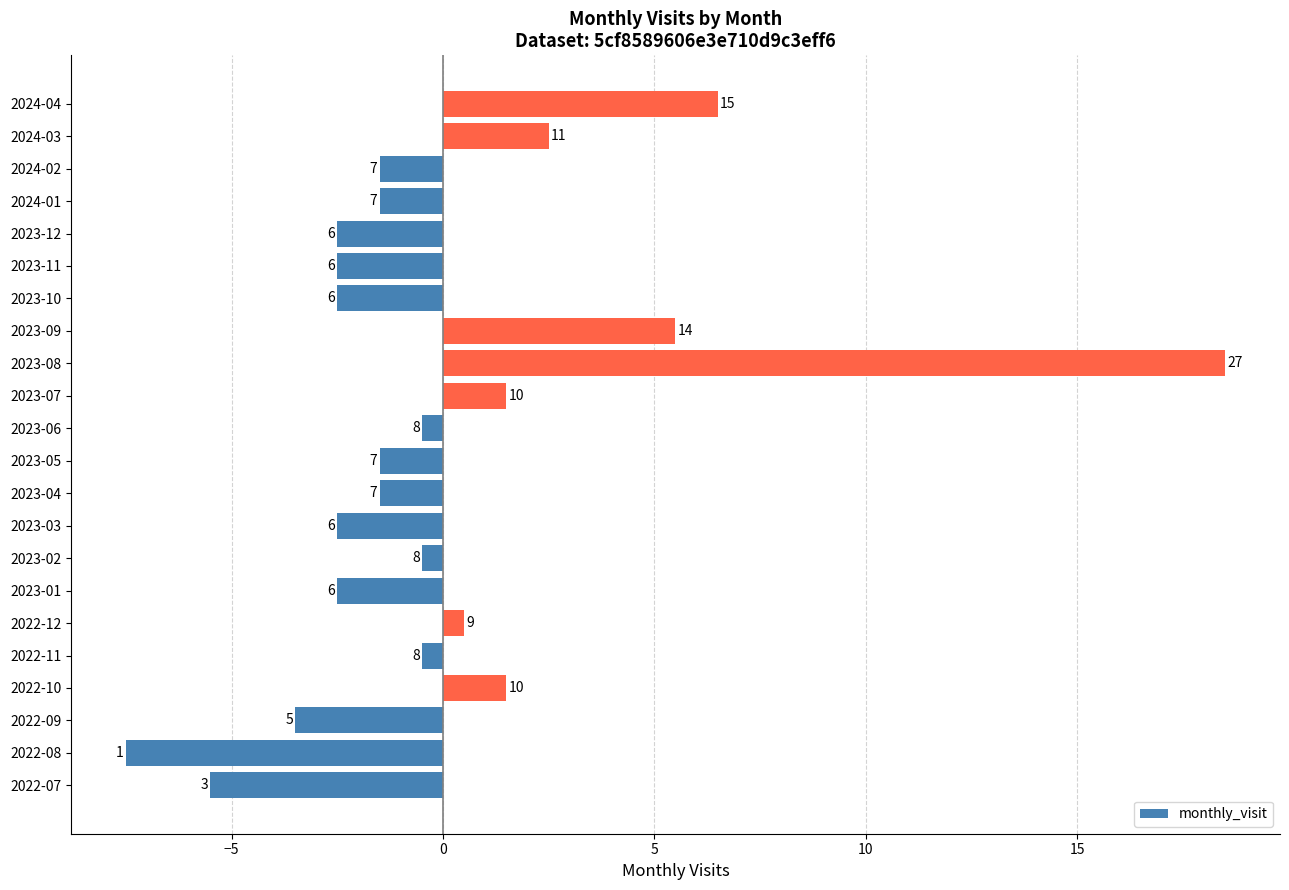

Are the bars horizontal?

Yes